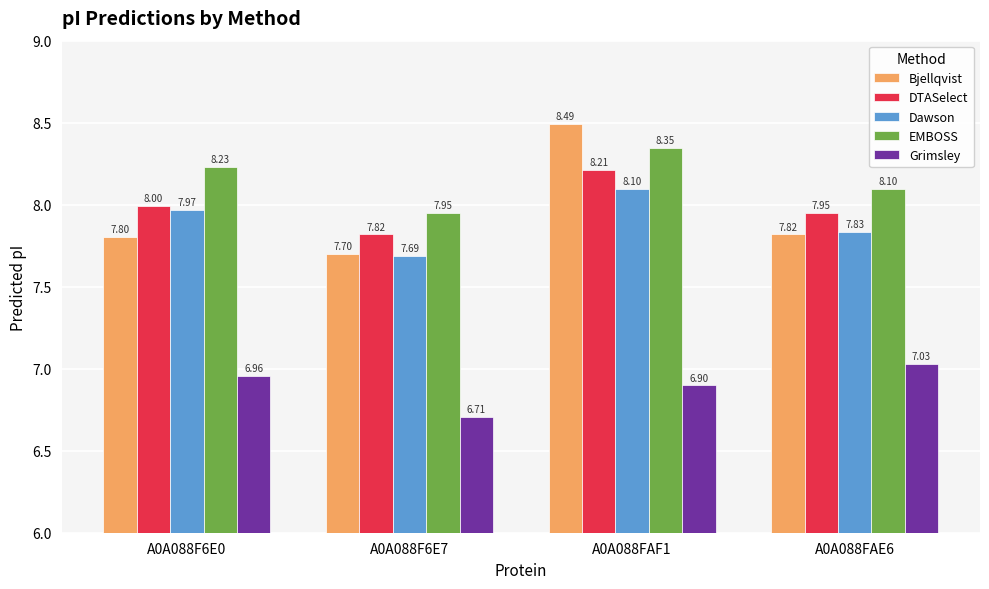

What is the difference between the highest and lowest values at A0A088F6E7?

1.2